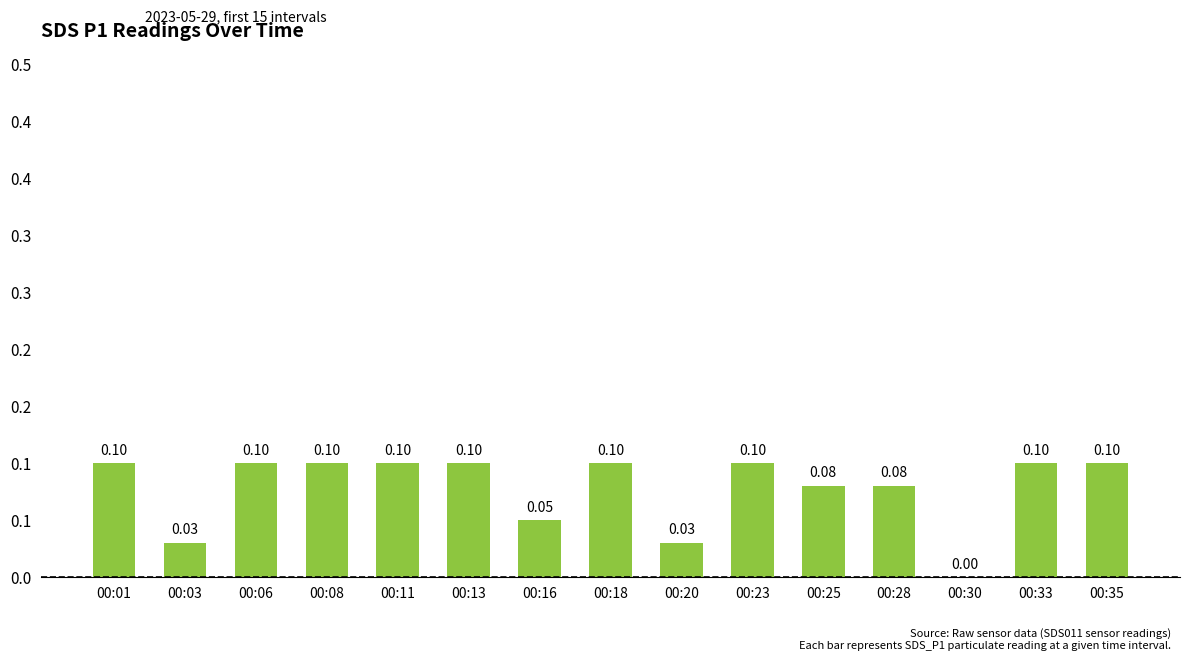

Where is the data nearest to the value 0?

00:30